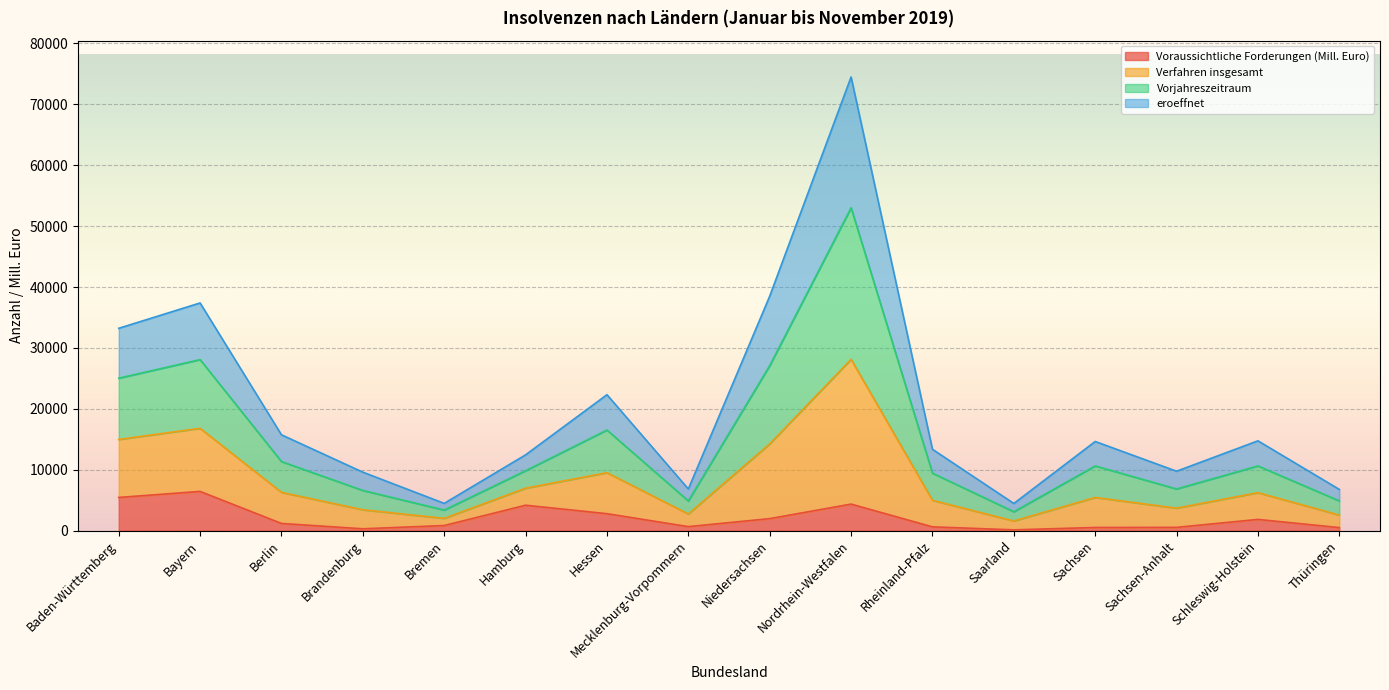

What value does the Voraussichtliche Forderungen (Mill. Euro) series have at Schleswig-Holstein?

1836.9